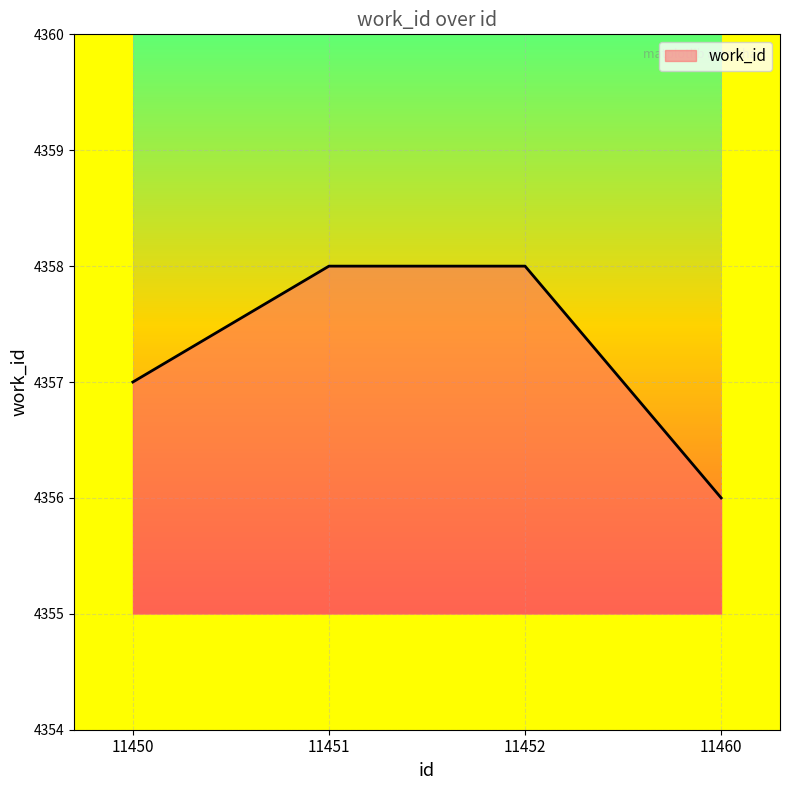

What is the minimum value shown in the chart?

4356